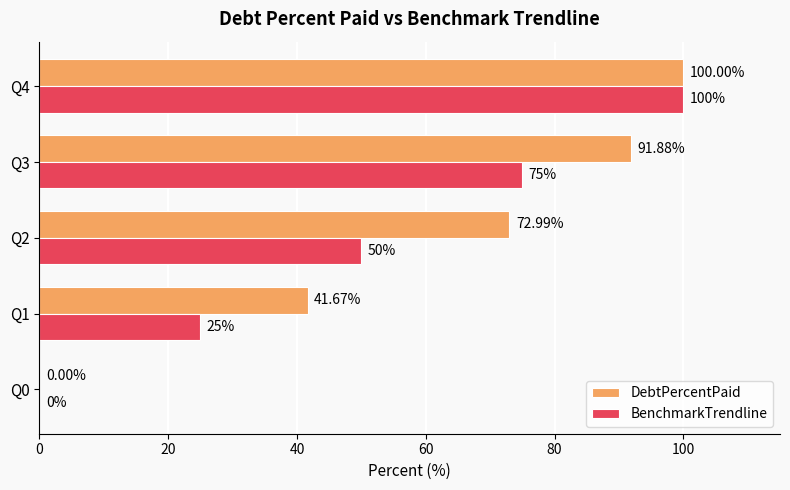

Between Q1 and Q3, which series saw the biggest shift?

DebtPercentPaid